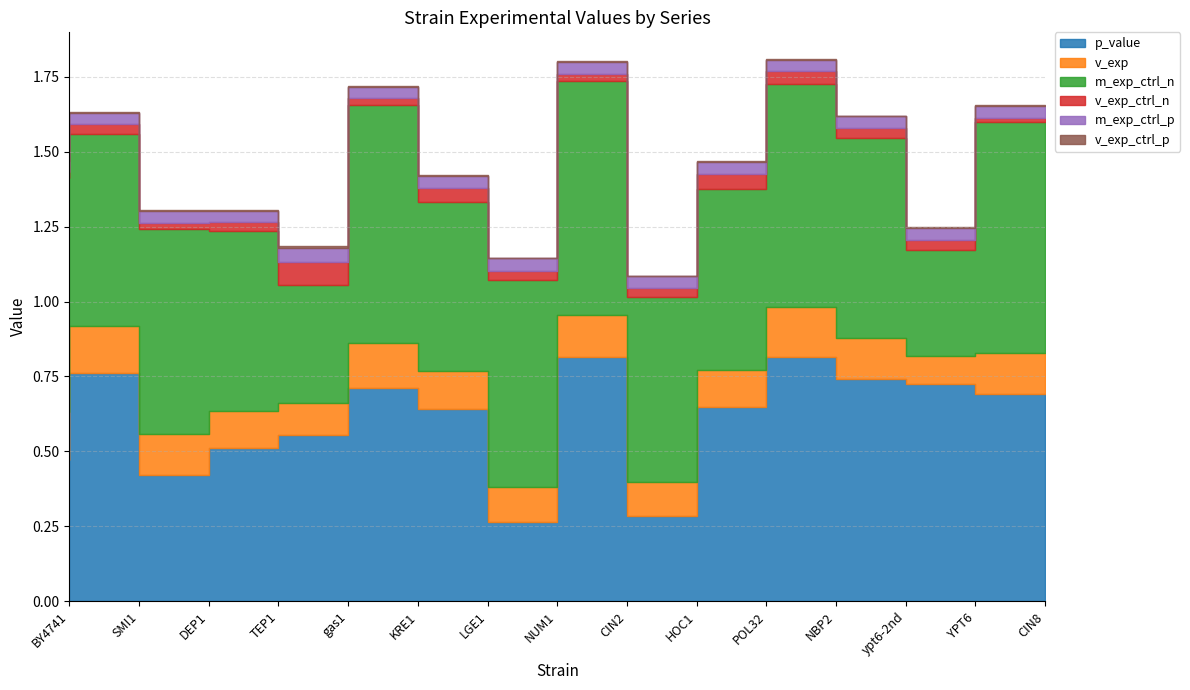

True or false: v_exp_ctrl_p and v_exp intersect in this chart.

False